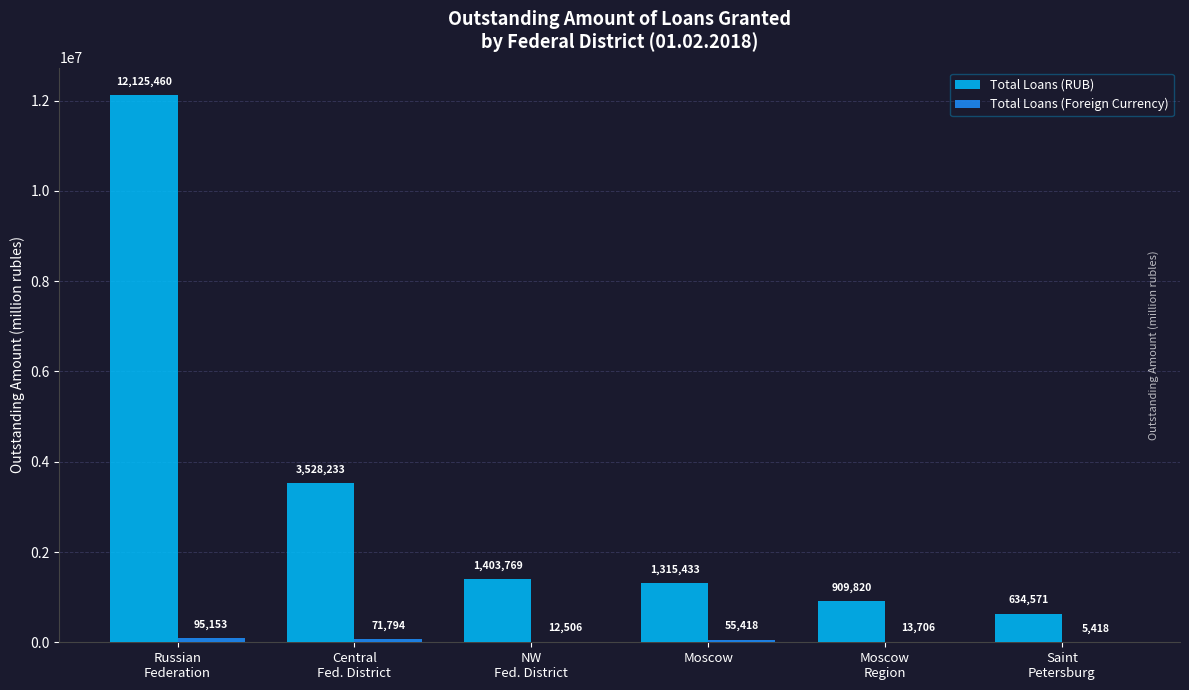

The value of Total Loans (RUB) at NW
Fed. District is 1403769. True or false?

True